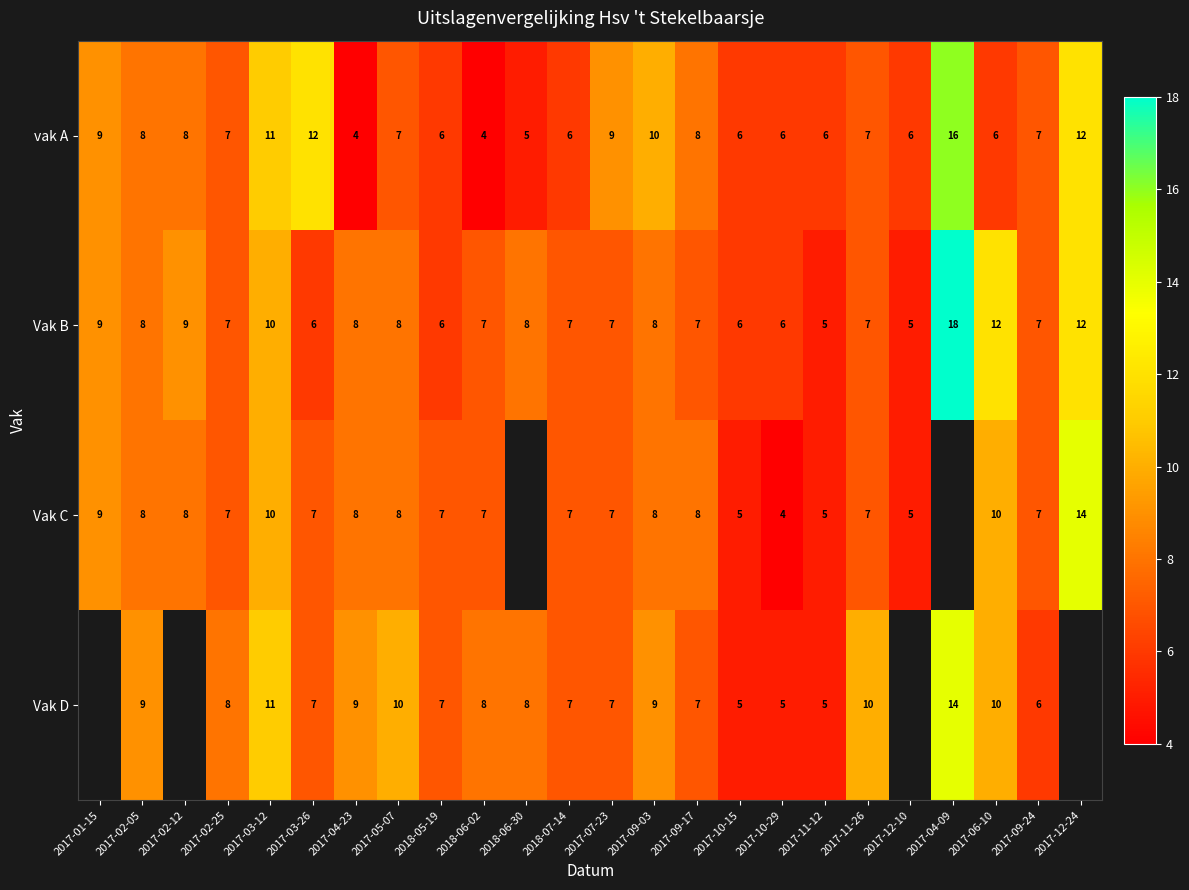

What is the difference between the second highest and second lowest values in the Vak B series?

7